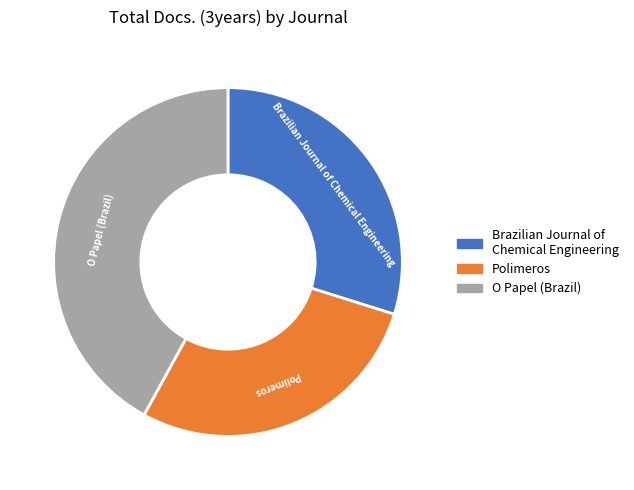

Rank the categories by value from highest to lowest.

O Papel (Brazil), Brazilian Journal of Chemical Engineering, Polimeros